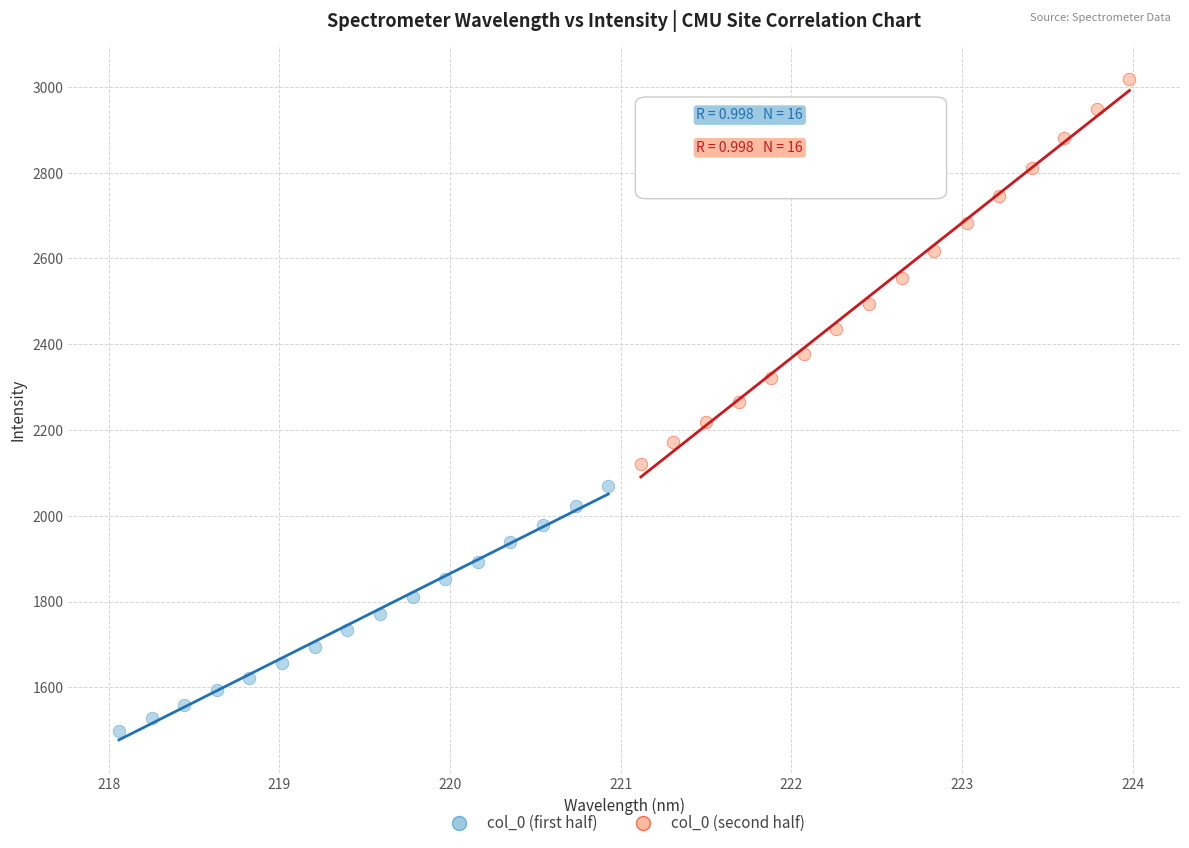

Which series has the largest Y range (max minus min)?

col_0 (second half)